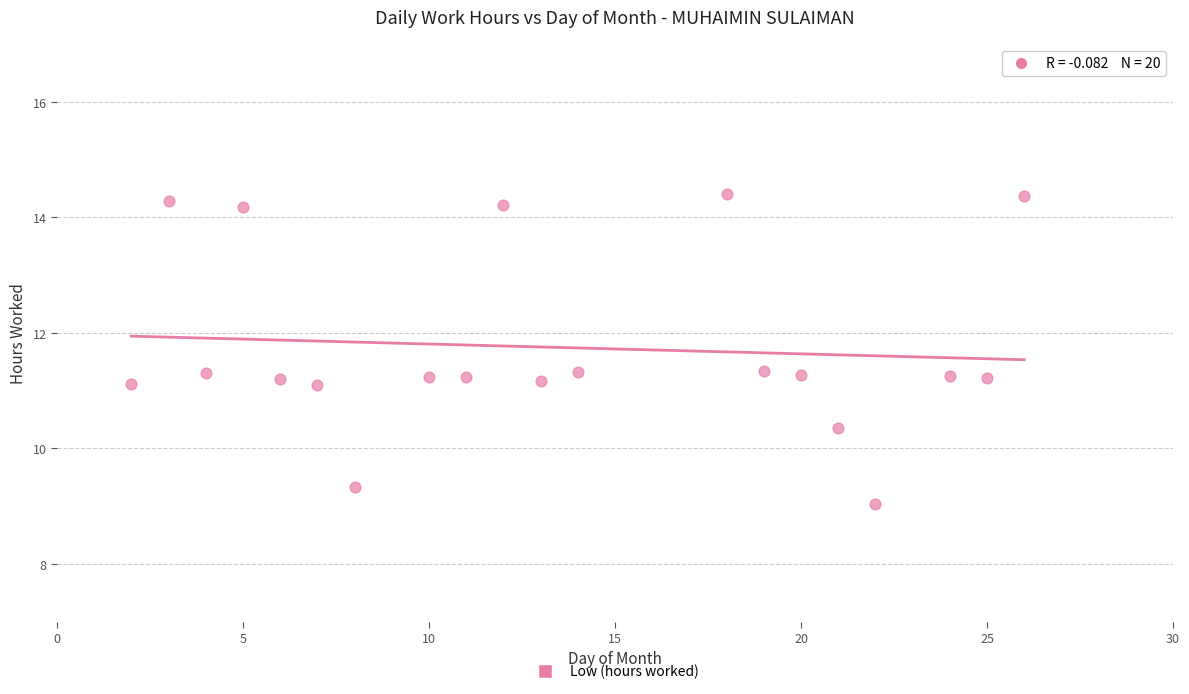

What is the range of Y values (max minus min)?

5.4